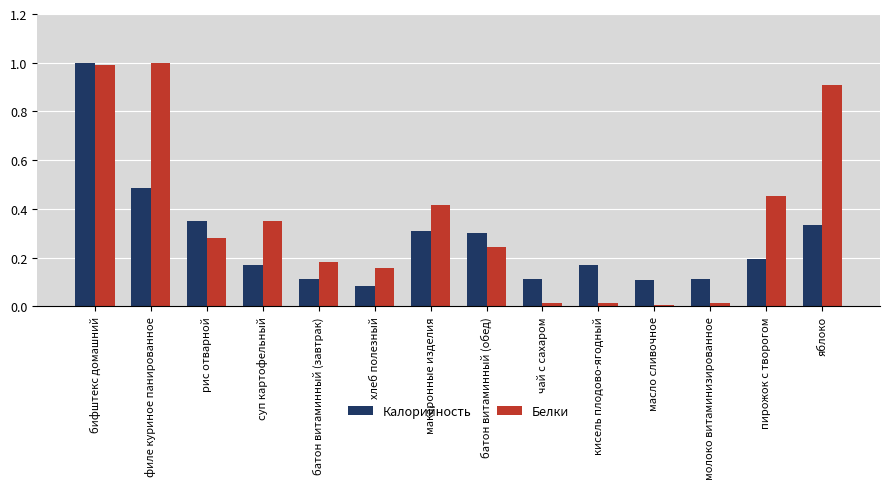

The Калорийность series shows 0.2 at суп картофельный. True or false?

True